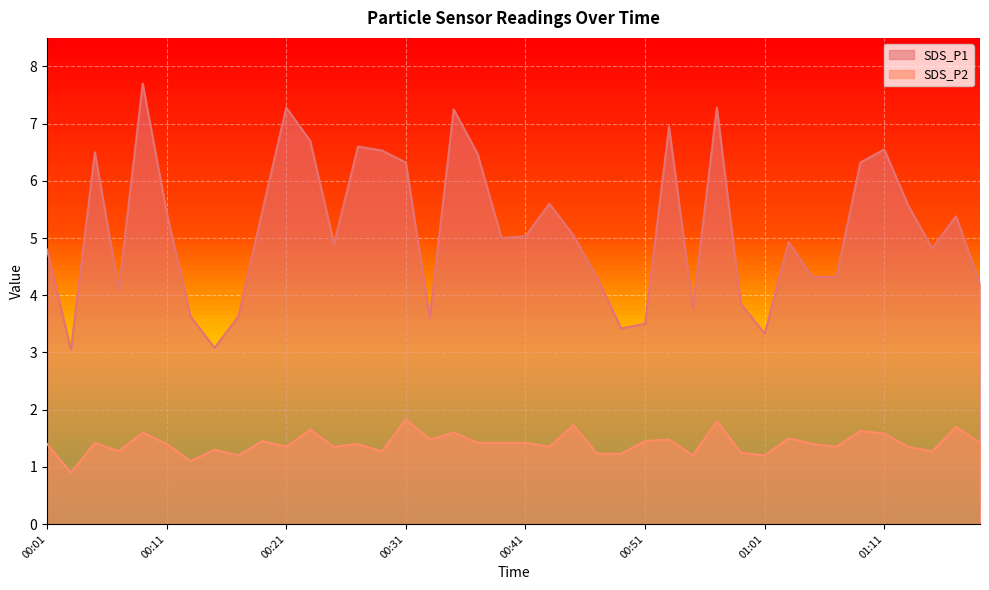

What position from the left is 00:13?

7